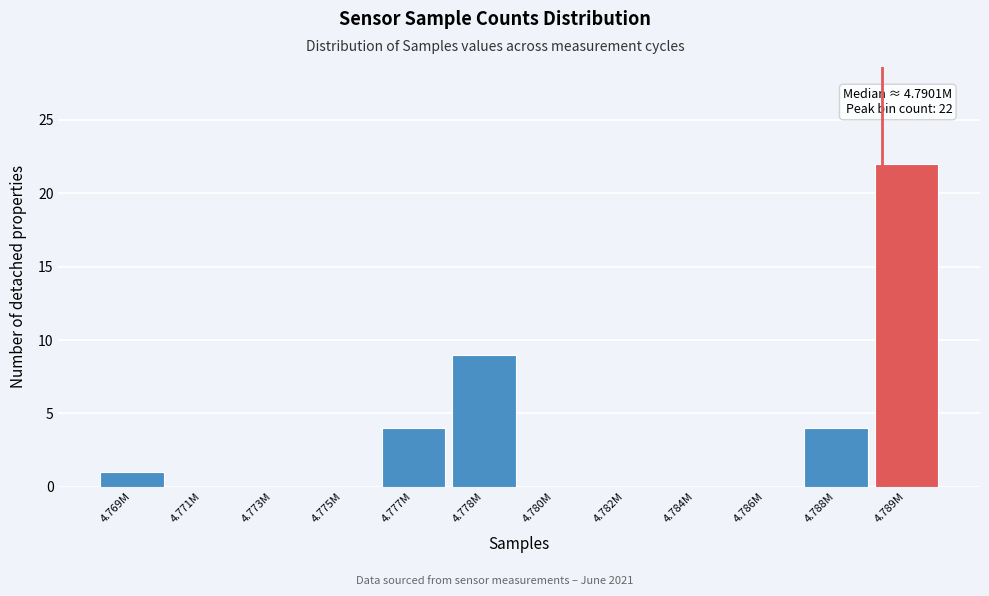

Reading left to right, transcribe all the data shown in this chart.

4.769M=1	4.771M=0	4.773M=0	4.775M=0	4.777M=4	4.778M=9	4.780M=0	4.782M=0	4.784M=0	4.786M=0	4.788M=4	4.789M=22